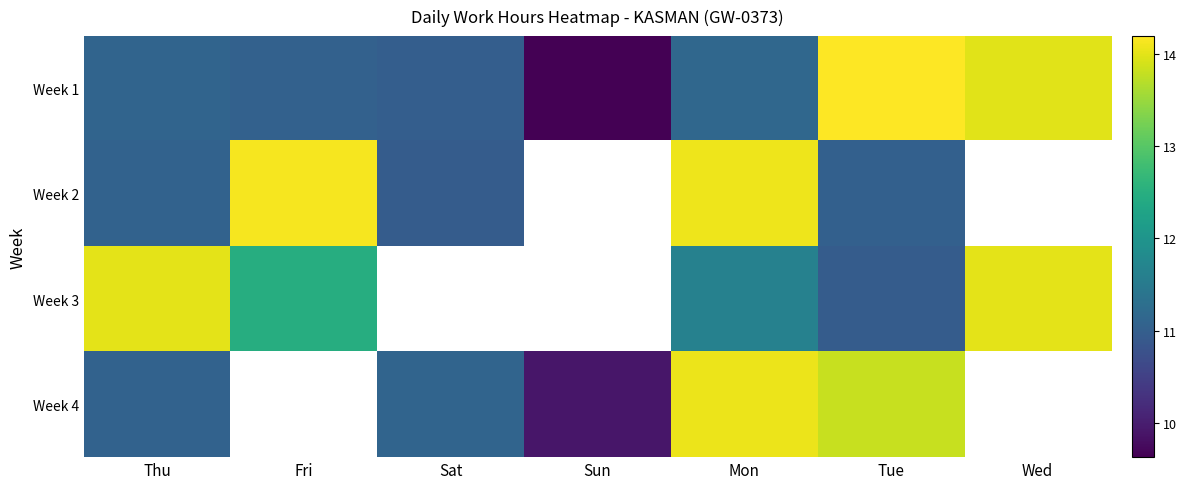

Is it true that Week 4 equals 11.1 at Thu?

True